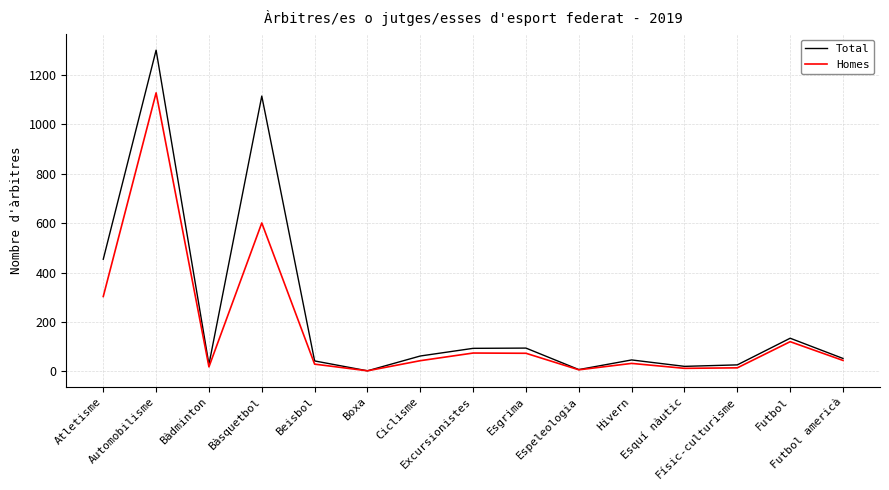

Which category has the highest value in the Homes series?

Automobilisme